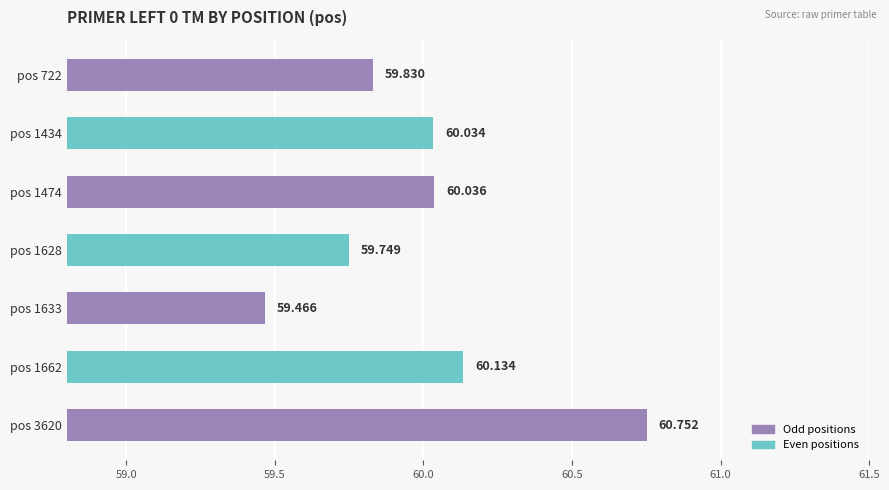

Does the chart contain any negative values?

No